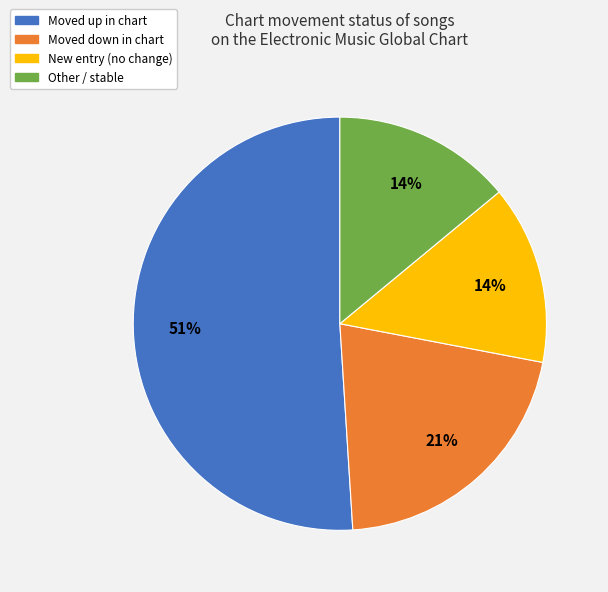

Is there any slice that represents more than half of the pie?

Yes